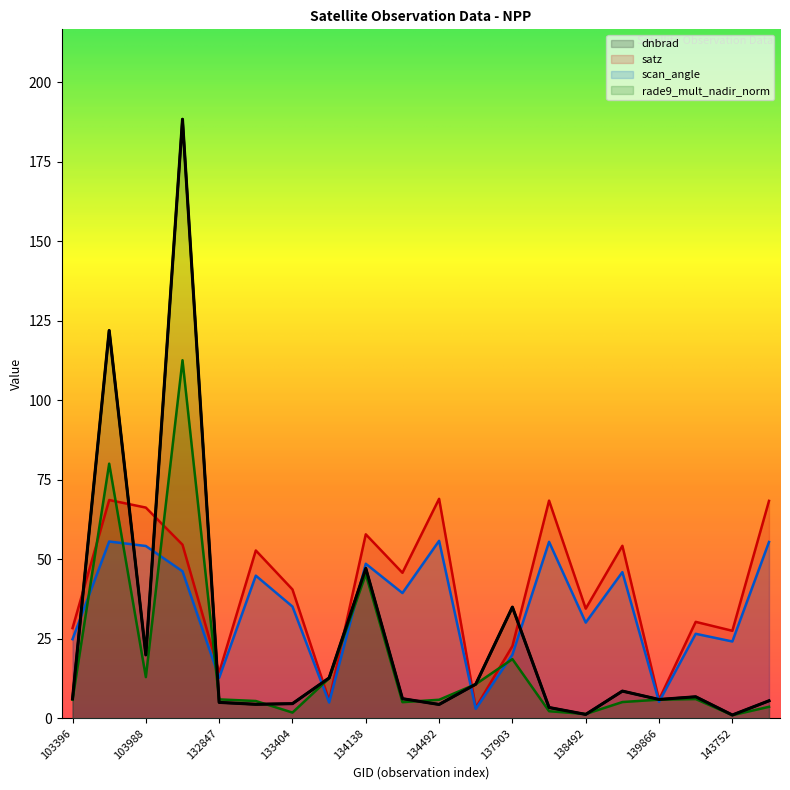

List the series in order of their peak value, lowest first.

scan_angle, satz, rade9_mult_nadir_norm, dnbrad